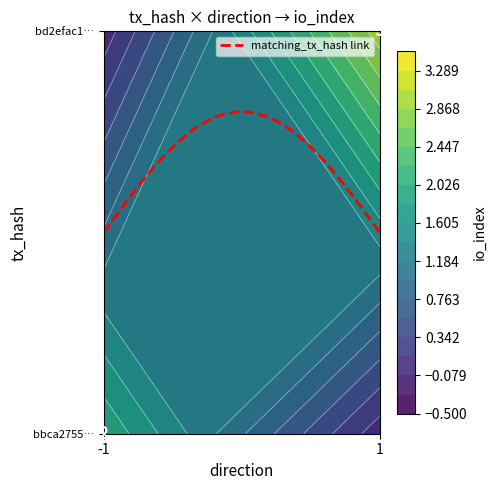

What is the minimum value for bd2efac1e8d5b8a4f64a919c0898c186b32c55e?

-1